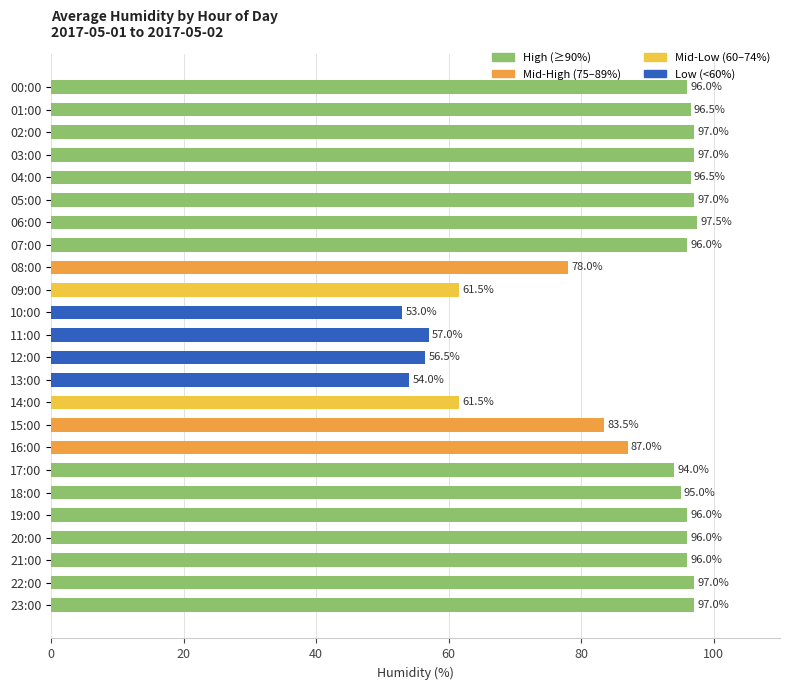

Which label corresponds to the largest value in the chart?

06:00